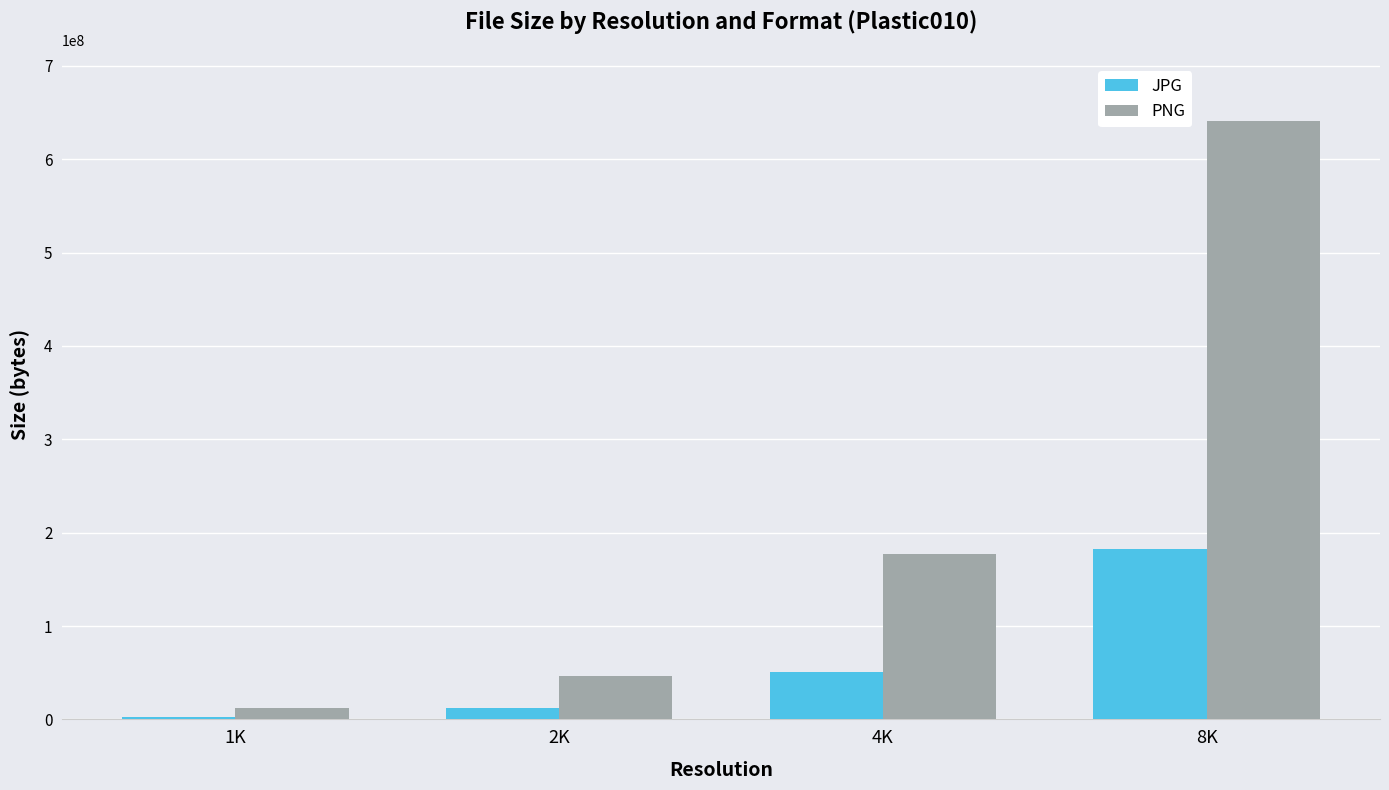

True or false: PNG has a value of 42413907 at 4K.

False